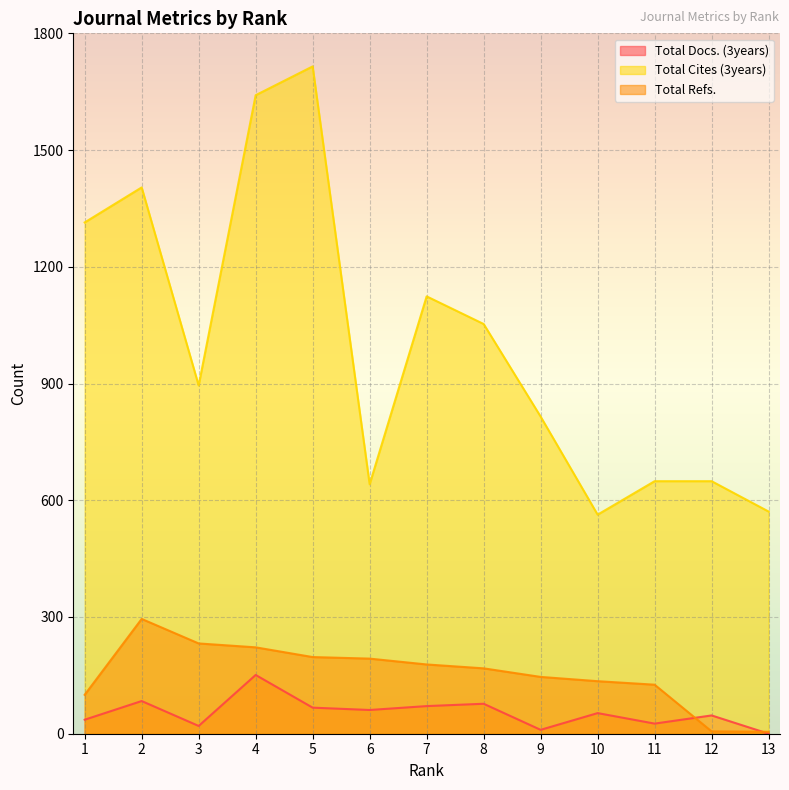

Does the chart display data point markers on the line(s)?

No